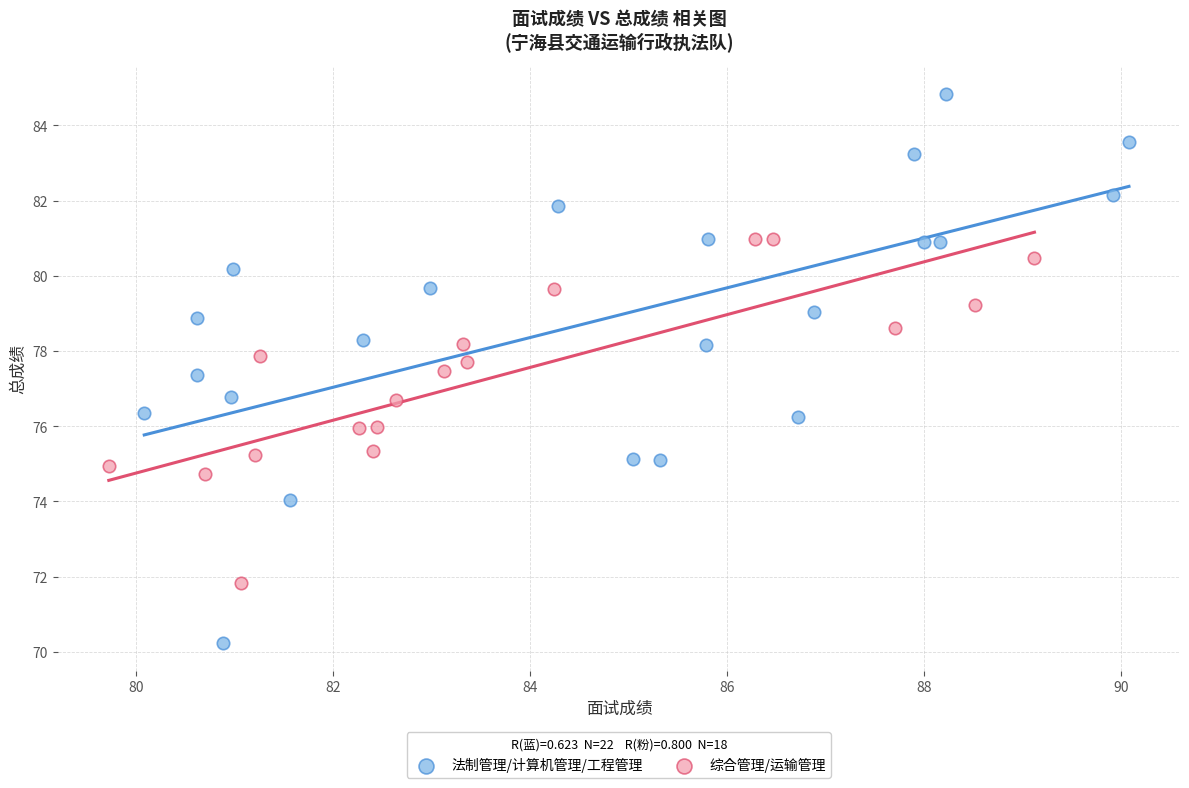

Which series reaches the maximum Y coordinate?

法制管理/计算机管理/工程管理